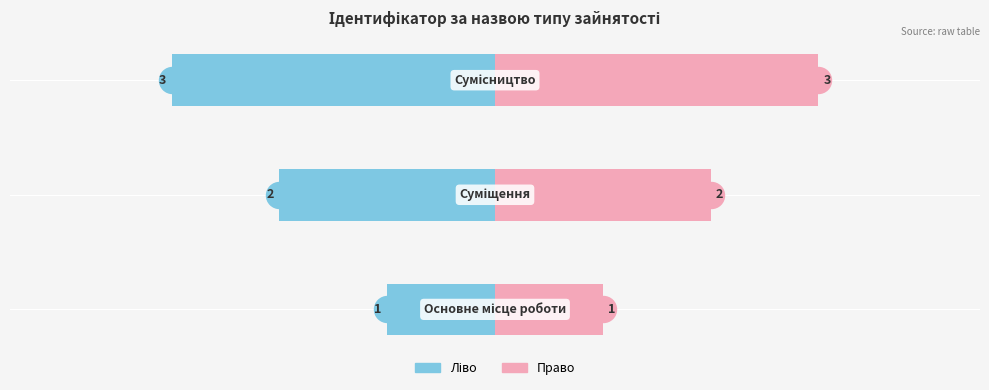

At how many categories does at least one series exceed 0?

3